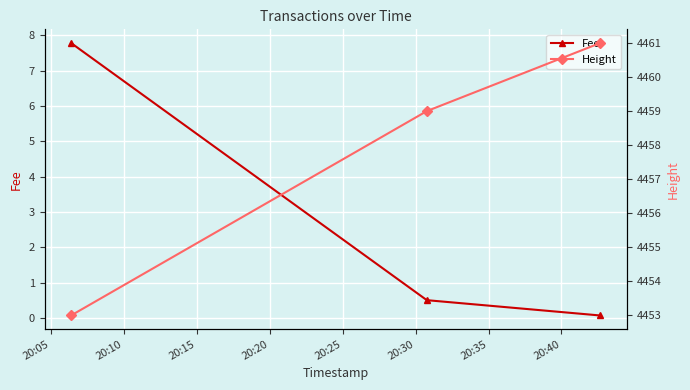

Rank the series by their average value, from lowest to highest.

Fee, Height